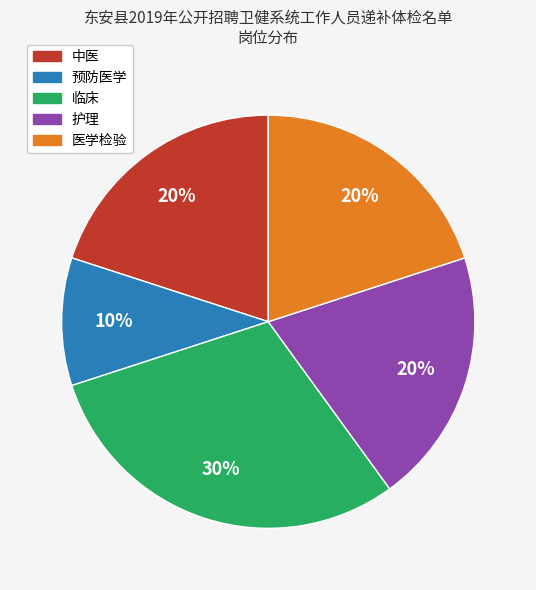

To the nearest percent, what portion does 医学检验 represent?

20%